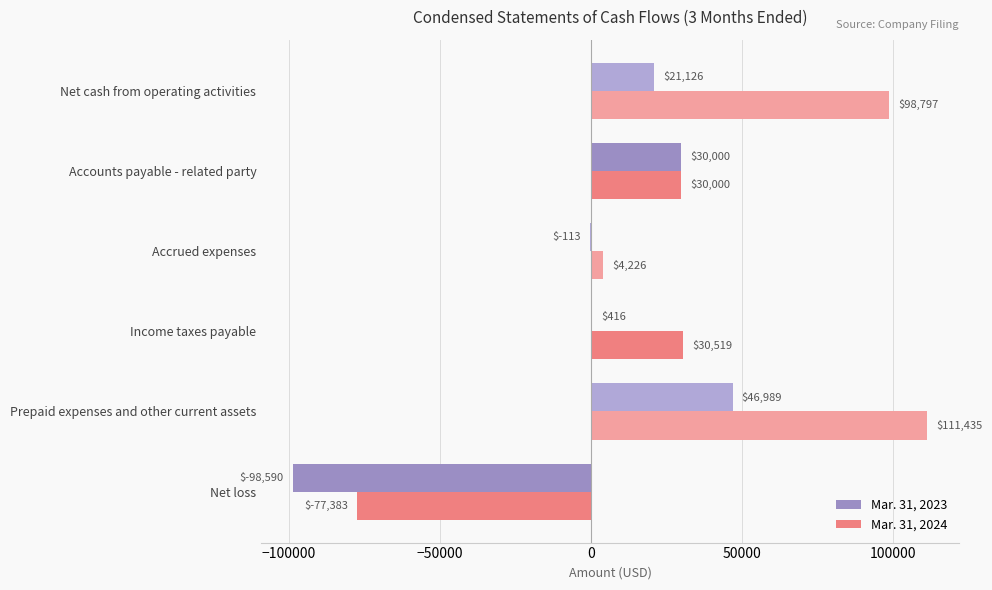

How many positive values does the Mar. 31, 2024 series have?

5